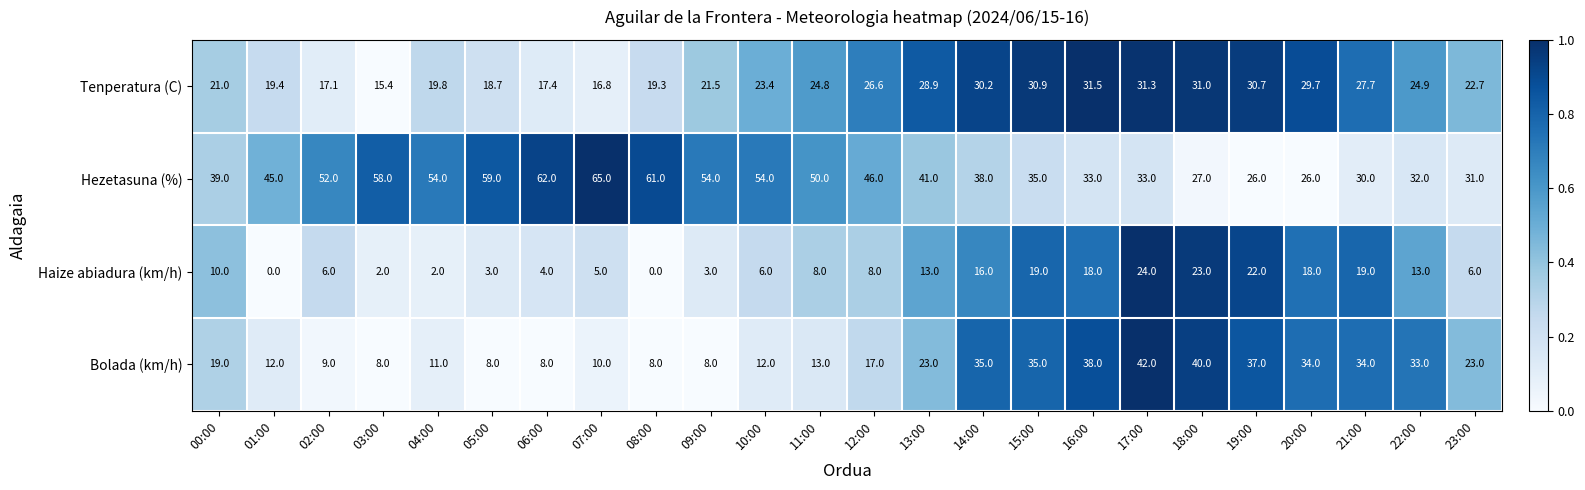

Where is Tenperatura (C) nearest to the value 23?

23:00